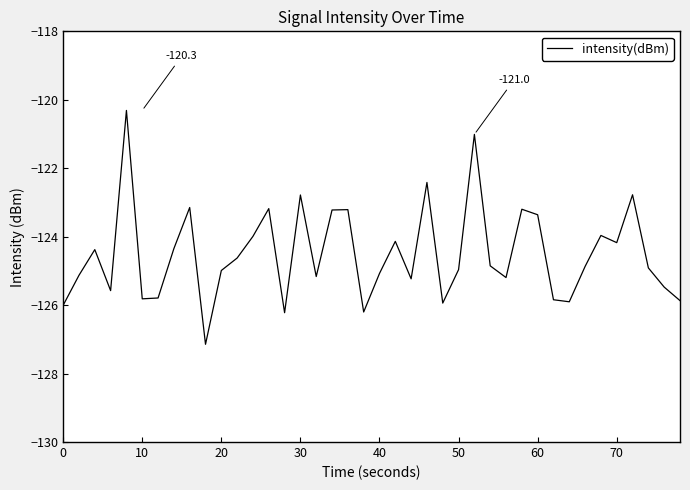

What is the smallest value displayed?

-127.1